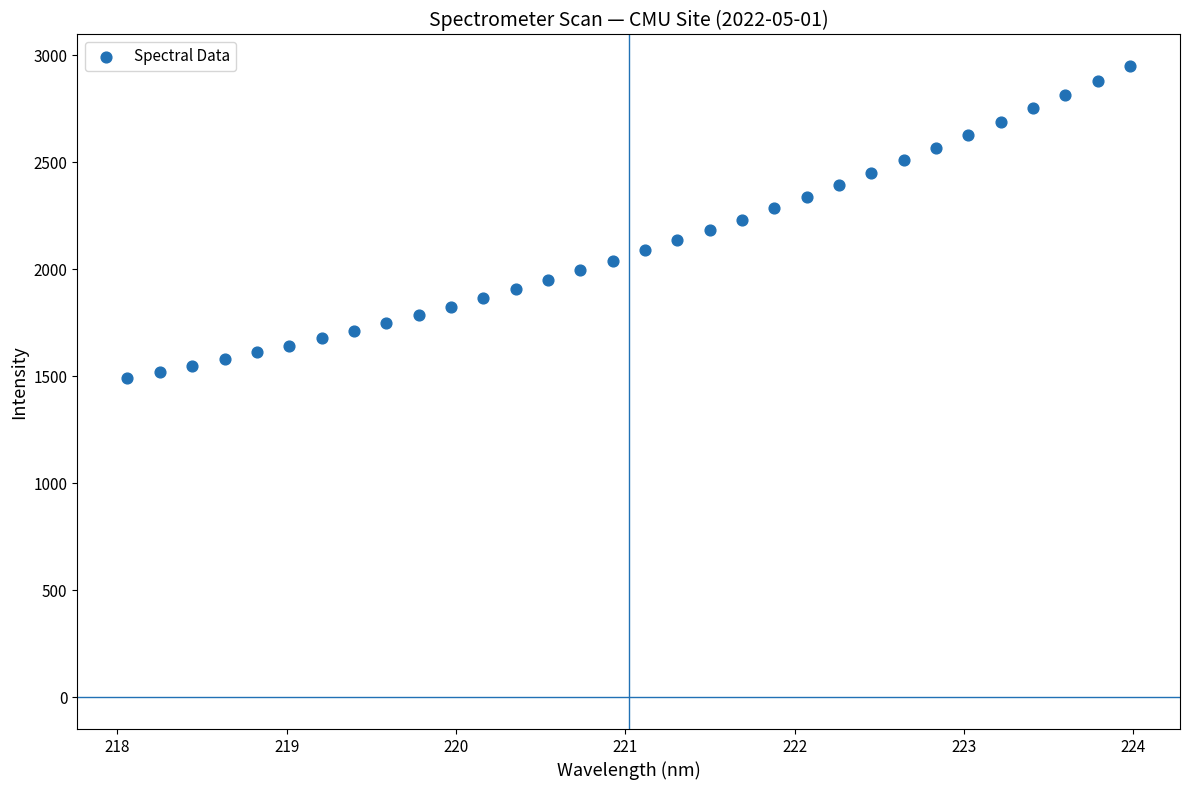

What is the range of Y values (max minus min)?

1457.7